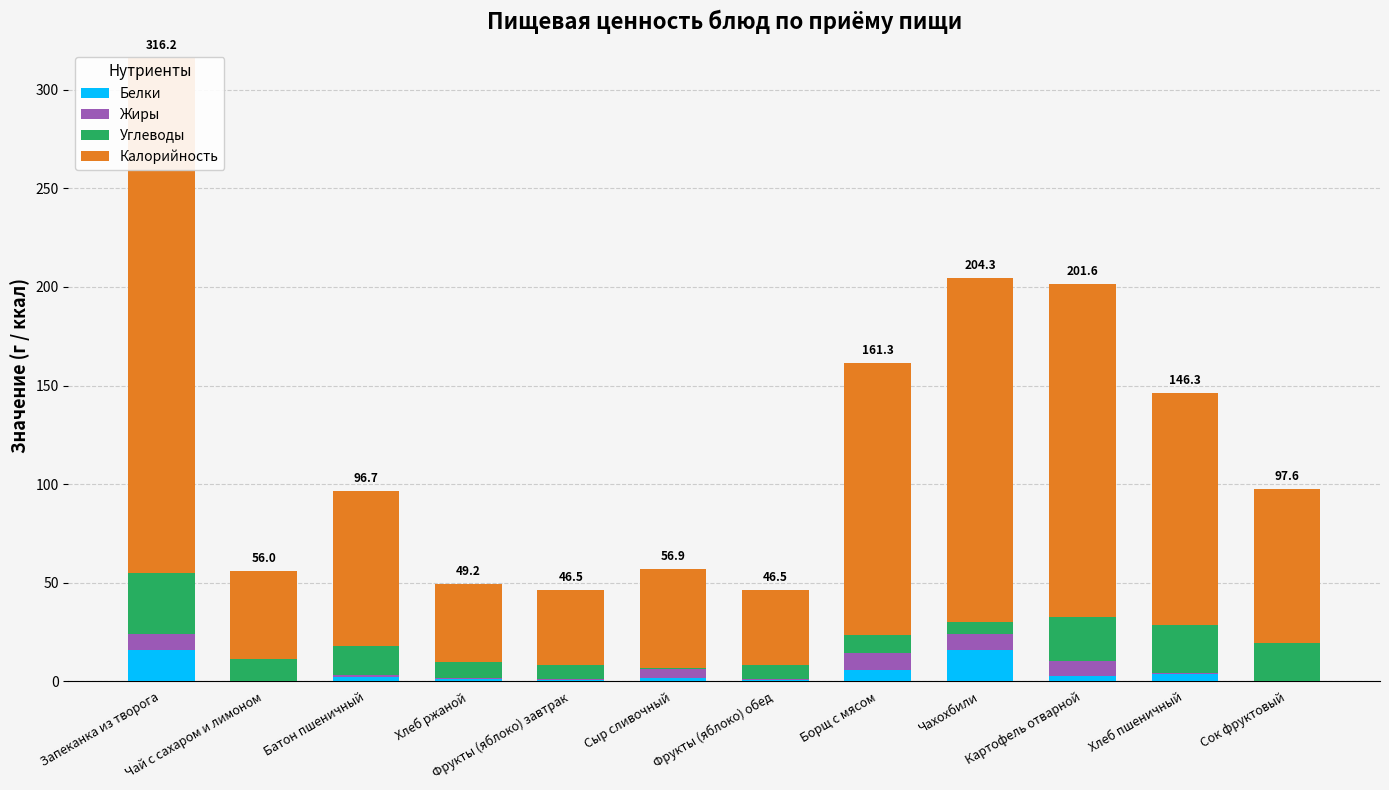

Where is Жиры nearest to the value 4?

Сыр сливочный